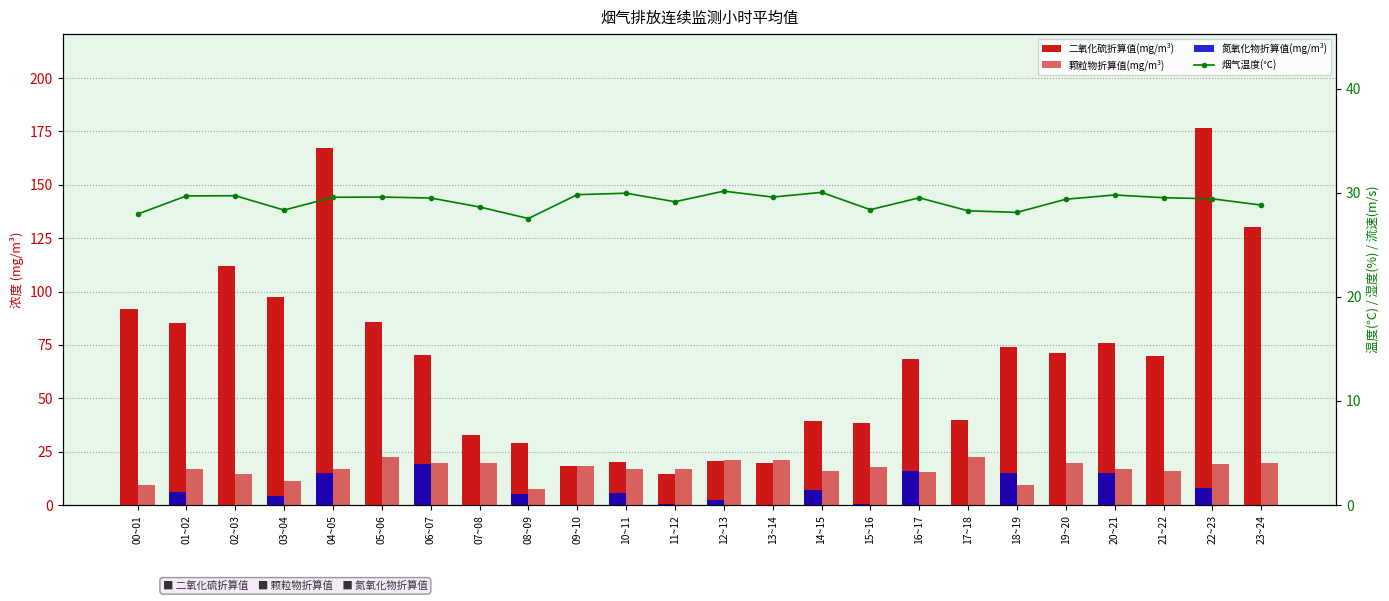

List the series in order of their peak value, highest first.

二氧化硫折算值(mg/m³), 烟气温度(℃), 颗粒物折算值(mg/m³), 氮氧化物折算值(mg/m³)